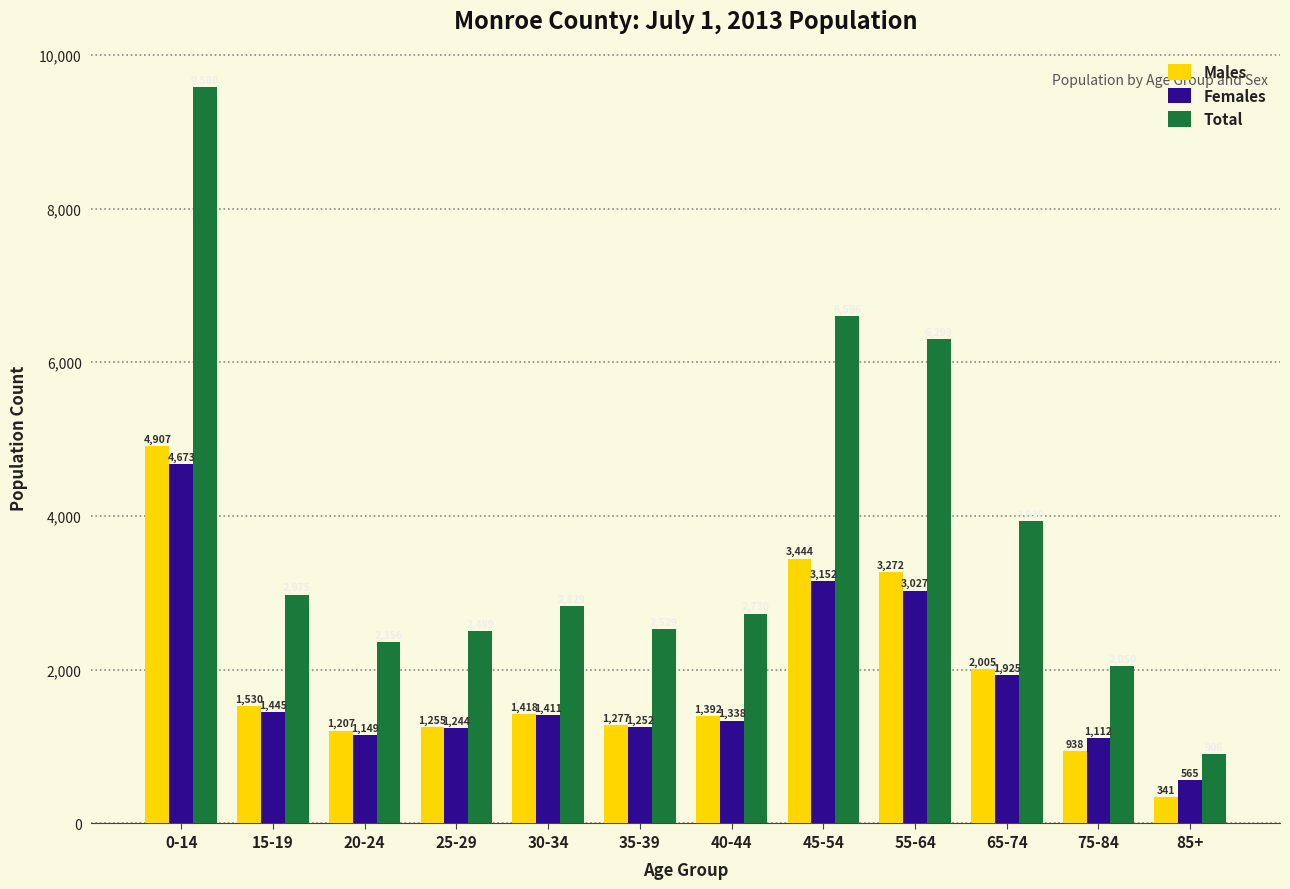

What position from the left is 0-14?

1